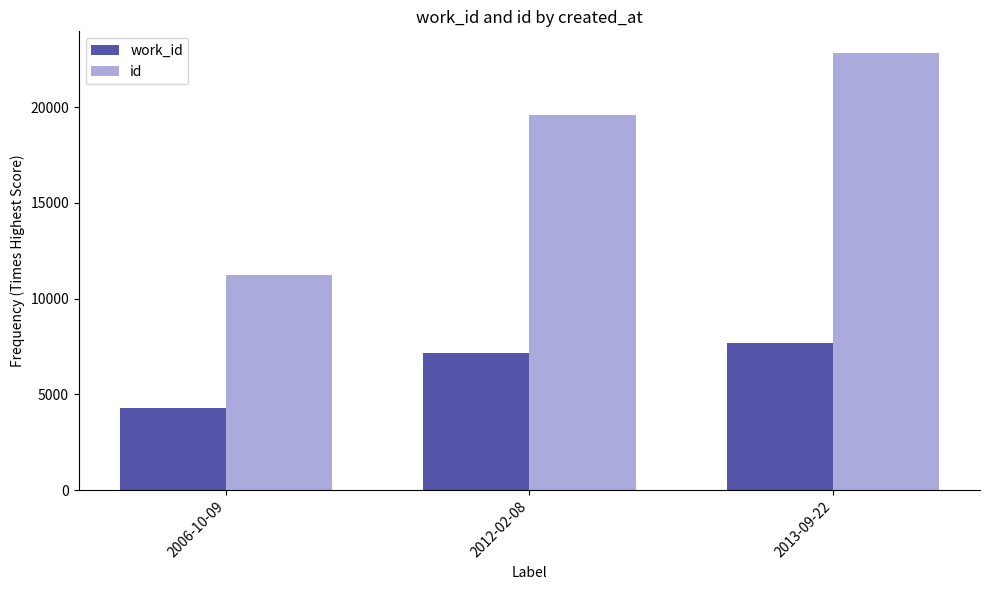

At which label does work_id reach its minimum?

2006-10-09